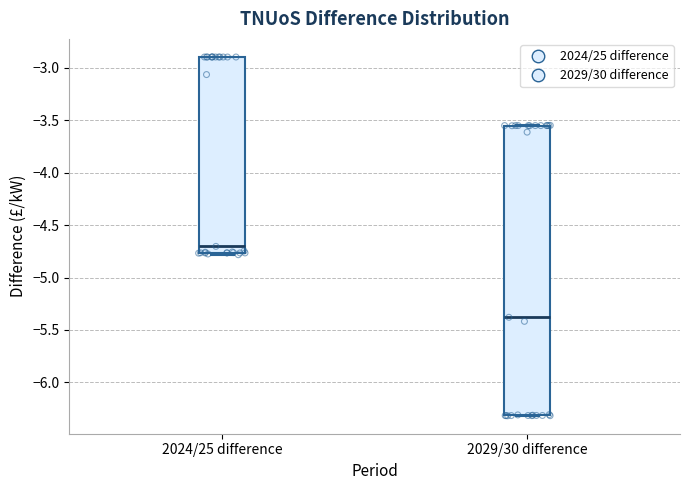

Comparing the boxes themselves (not the whiskers), which one is the tallest?

2029/30 difference